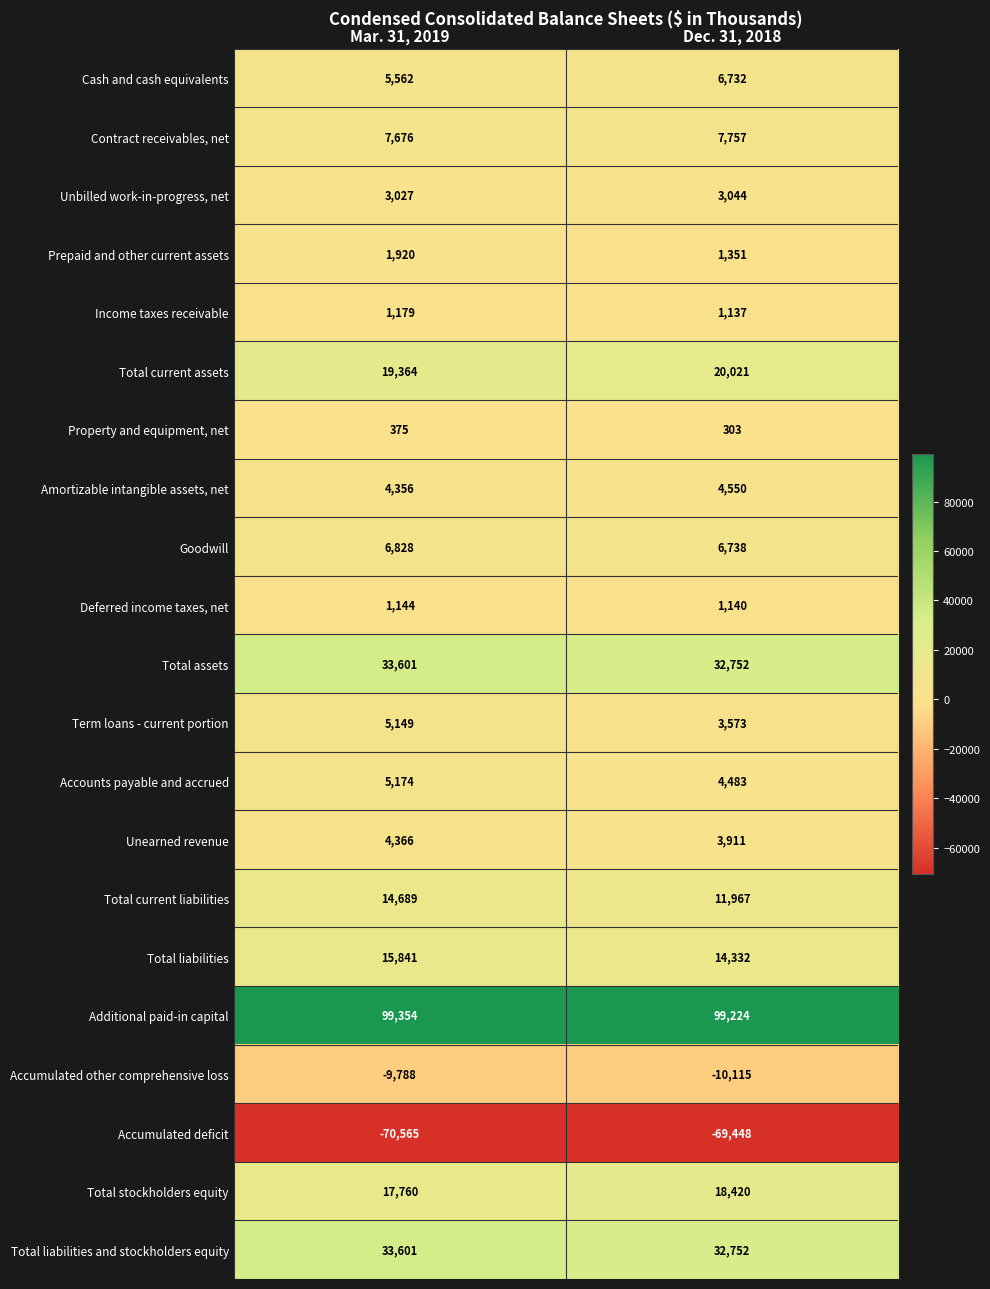

What is the average value of the Additional paid-in capital series?

99289